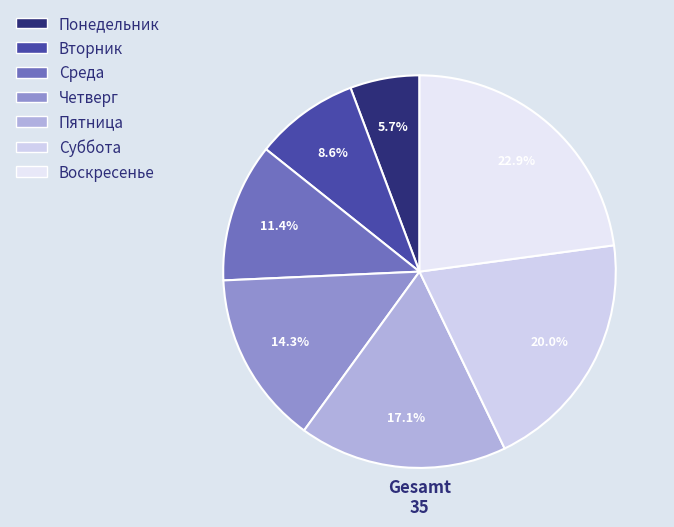

To the nearest percent, what percentage of the pie is Воскресенье?

23%